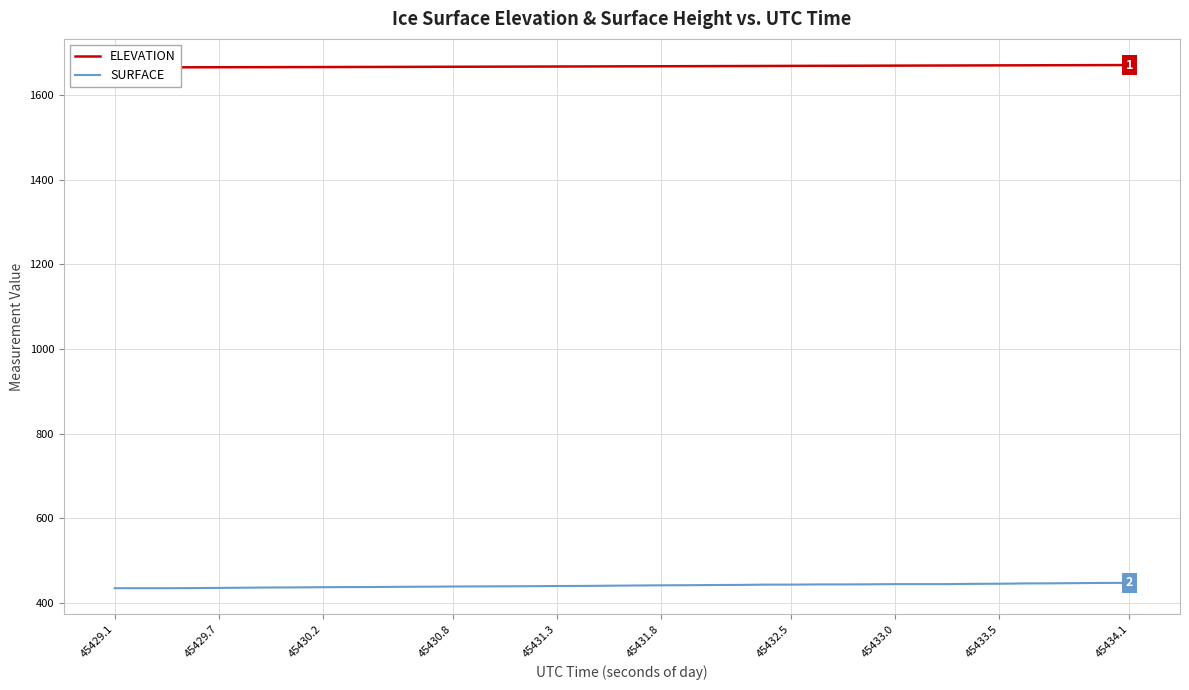

What is the greatest value displayed?

1670.7